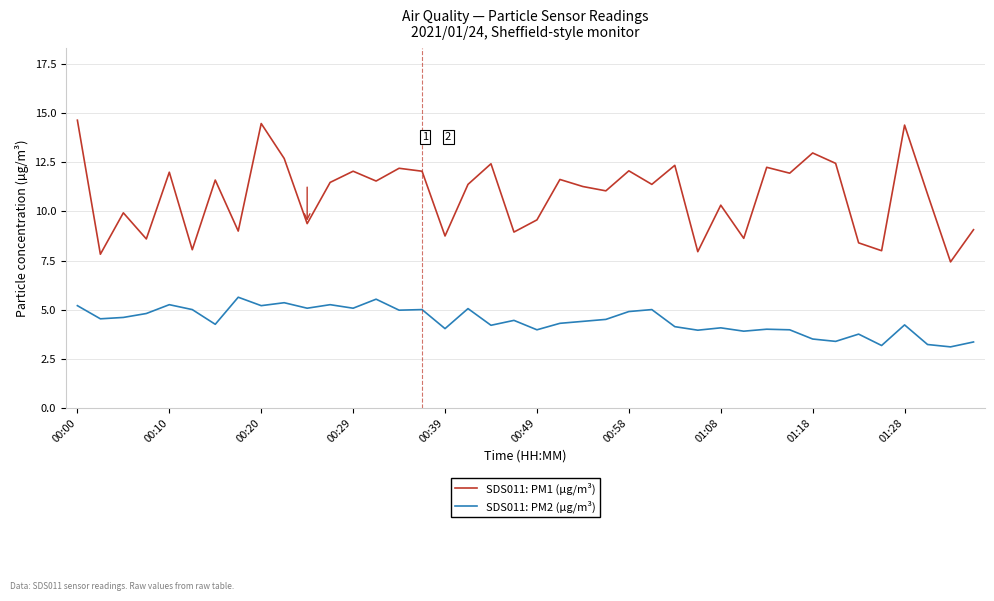

List the series in order of their peak value, highest first.

SDS011: PM1 (µg/m³), SDS011: PM2 (µg/m³)